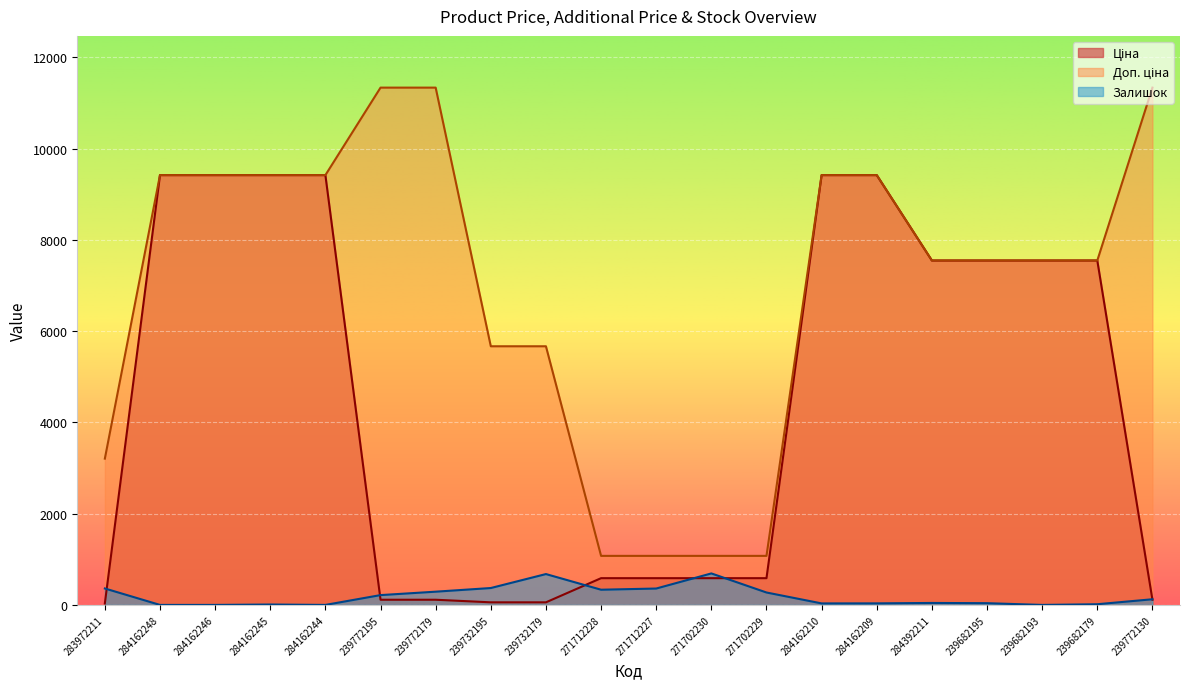

Between which two adjacent categories do Ціна and Залишок first intersect?

283972211 and 284162248